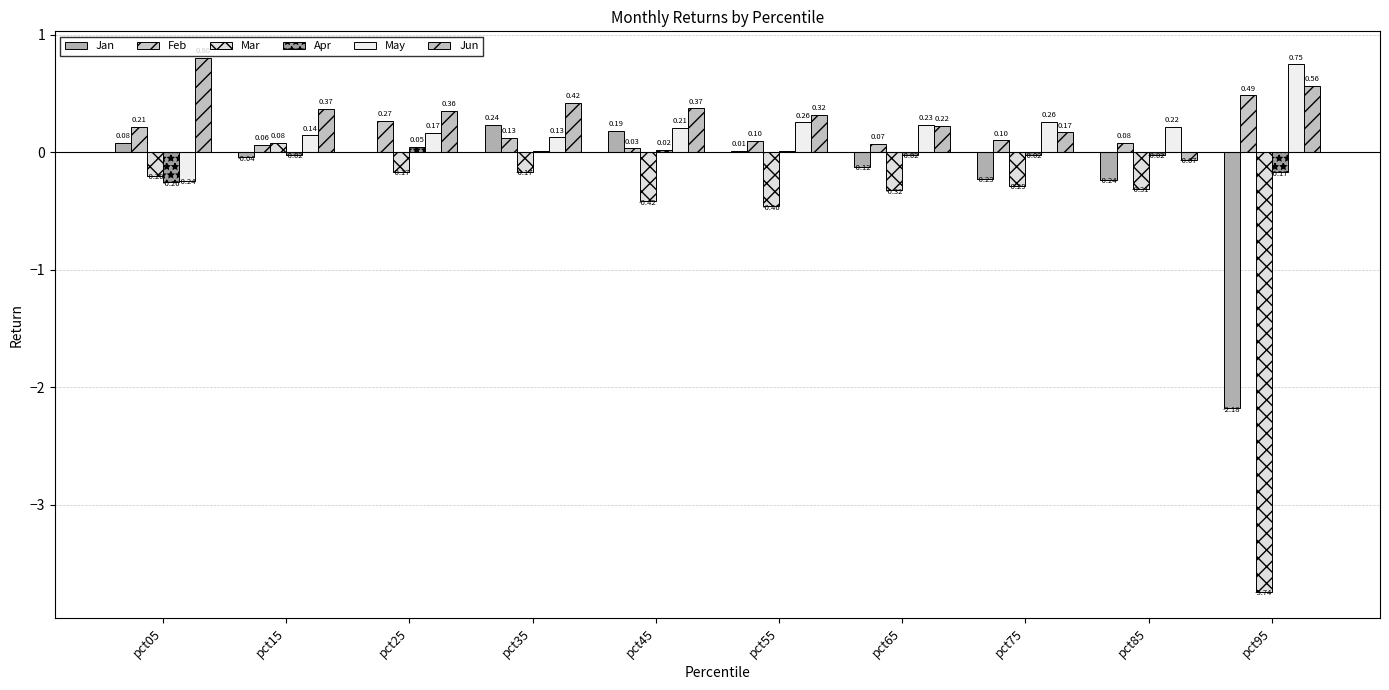

Where does the May series first go above 0?

pct15